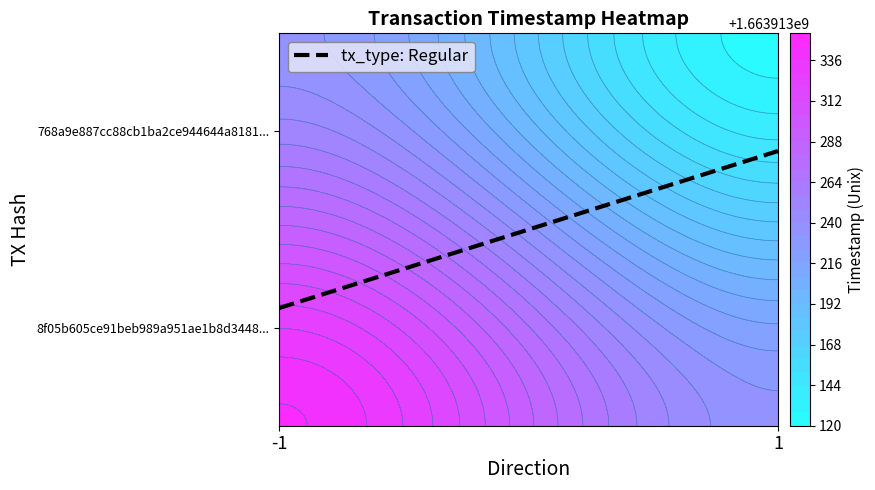

Which series has the largest total across all categories?

8f05b605ce91beb989a951ae1b8d34485a94fee